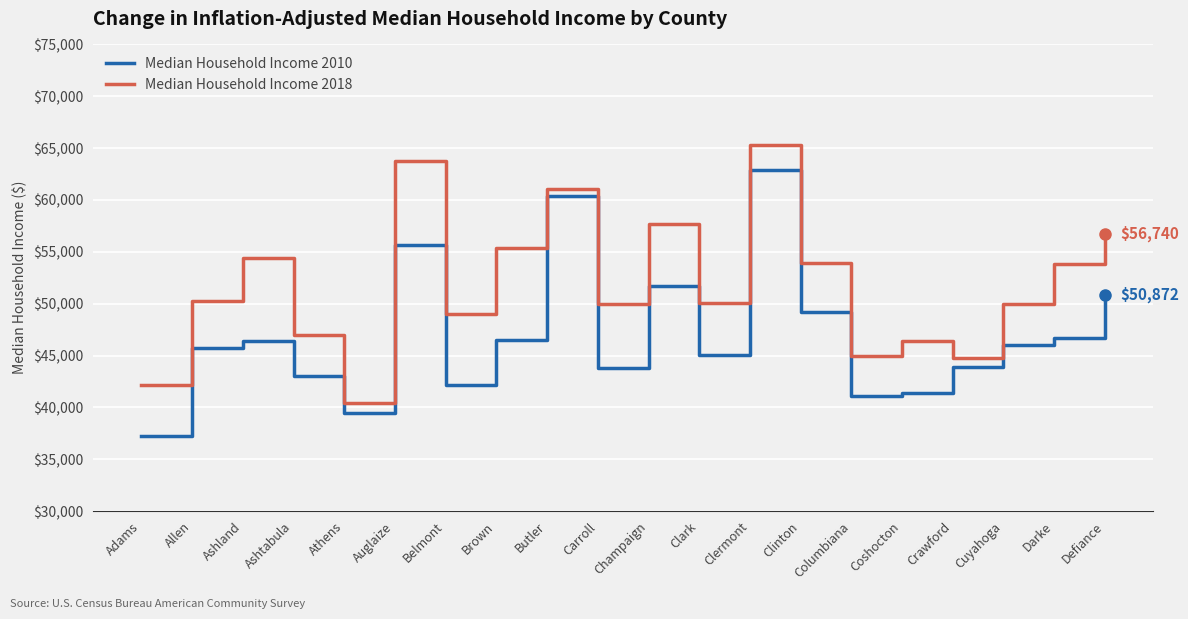

At which category does Median Household Income 2018 reach its first local peak?

Ashland